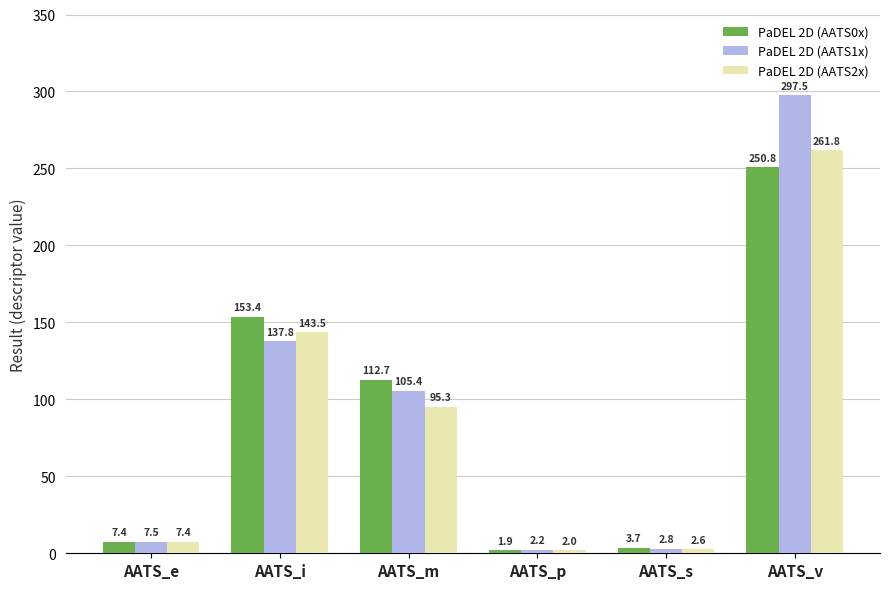

What is the average value of the PaDEL 2D (AATS0x) series?

88.3